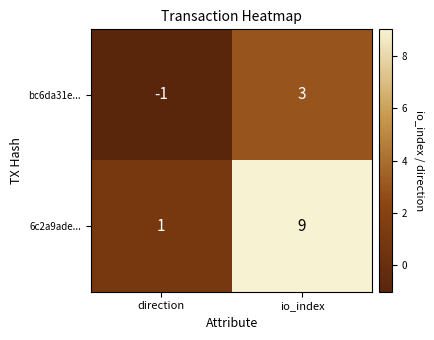

At which label does 6c2a9ade... reach its minimum?

direction